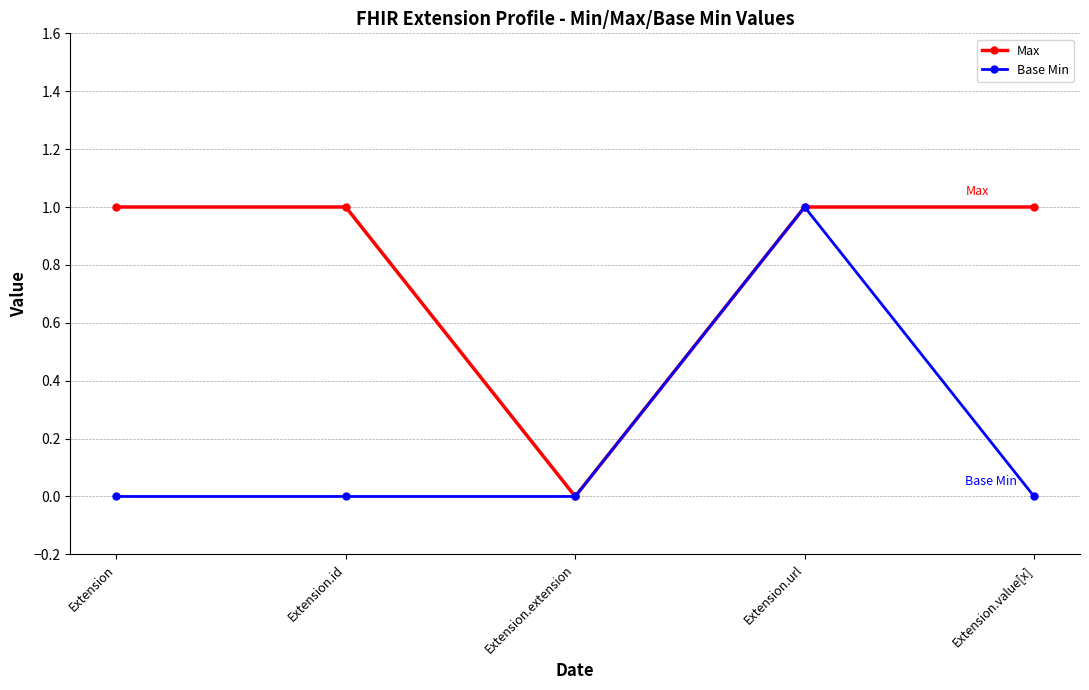

Reading left to right, what are all the values shown in this chart?

Max: Extension=1	Extension.id=1	Extension.extension=0	Extension.url=1	Extension.value[x]=1
Base Min: Extension=0	Extension.id=0	Extension.extension=0	Extension.url=1	Extension.value[x]=0